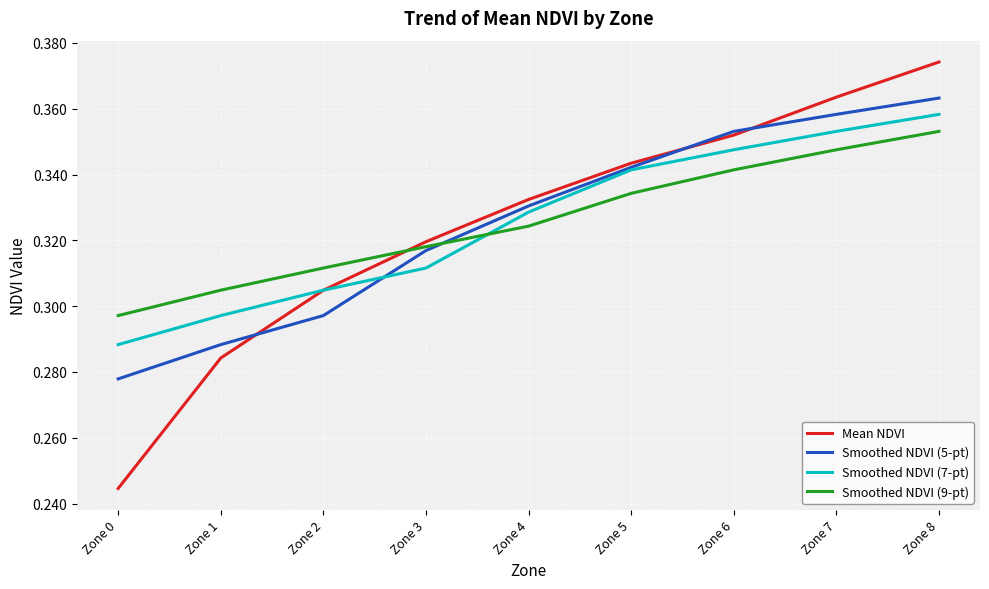

Does the chart have visible grid lines?

Yes